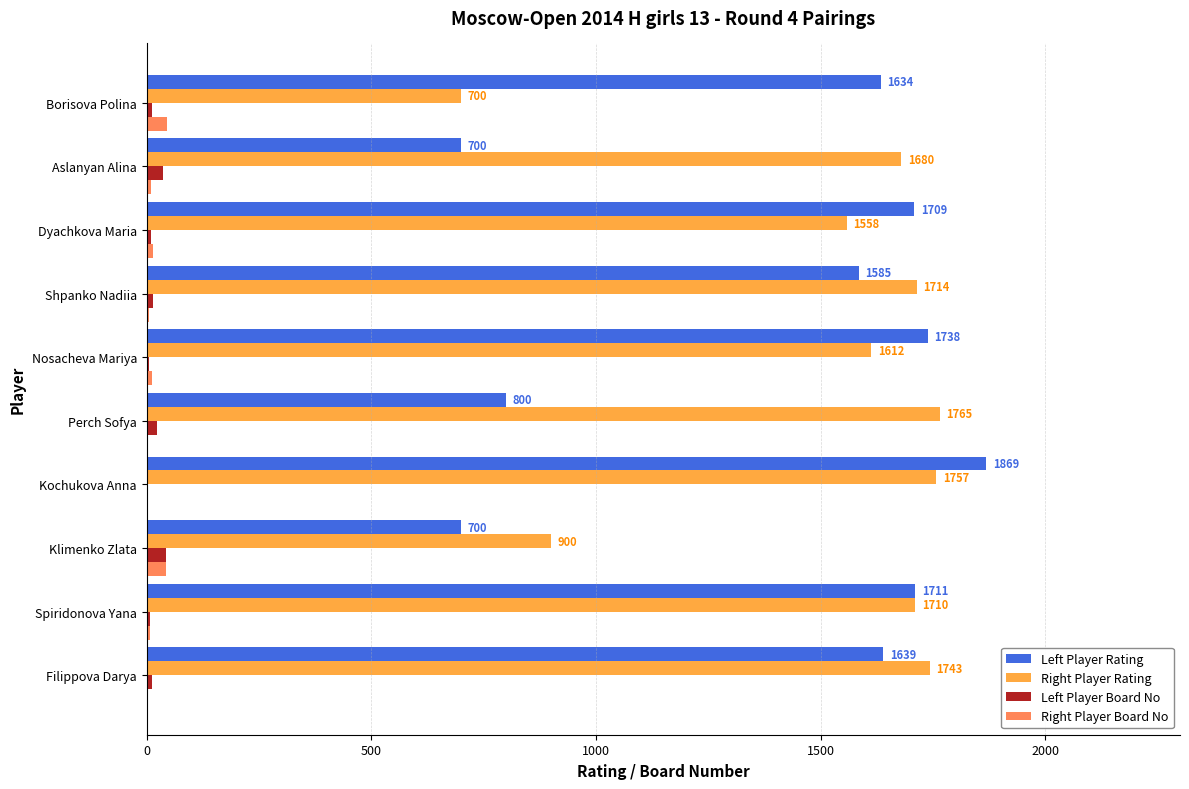

What is the sum of the Right Player Board No values at Shpanko Nadiia and Aslanyan Alina?

16